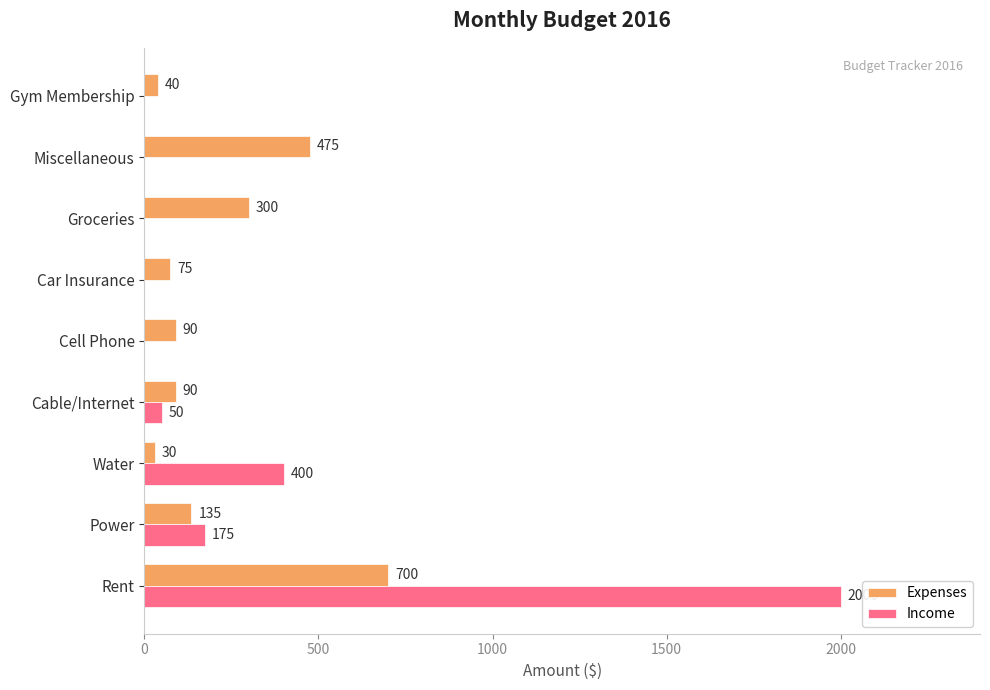

How many categories are shown in the chart?

9